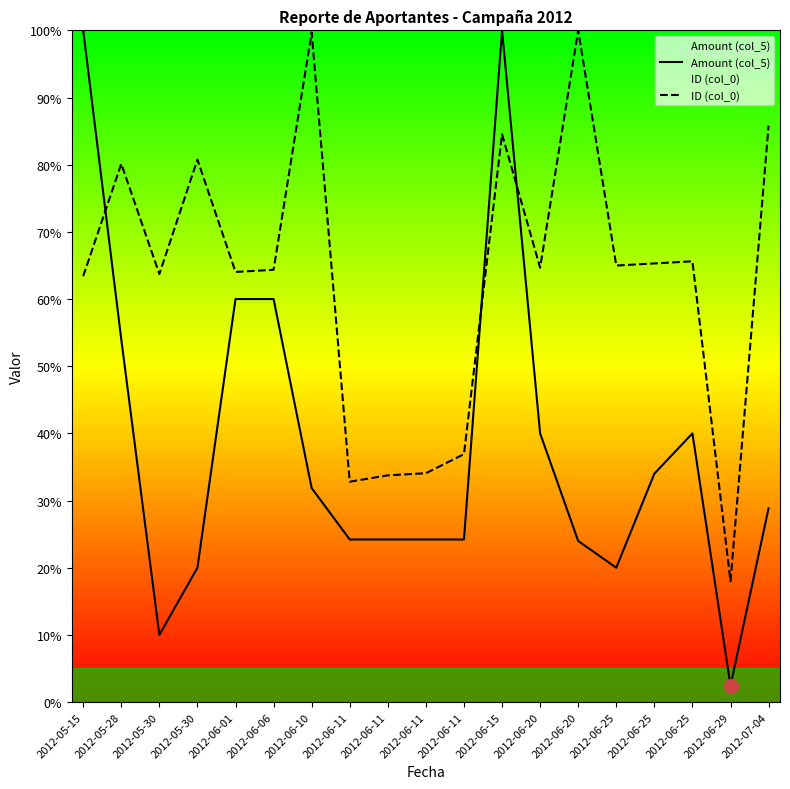

Which category has the highest value across all series?

2012-05-15